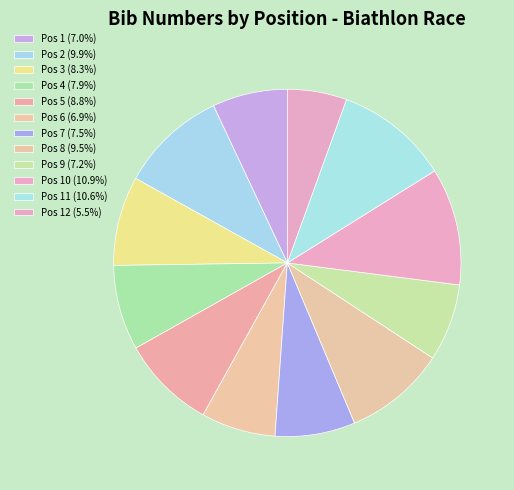

Rank the categories by value from highest to lowest.

10, 11, 2, 8, 5, 3, 4, 7, 9, 1, 6, 12